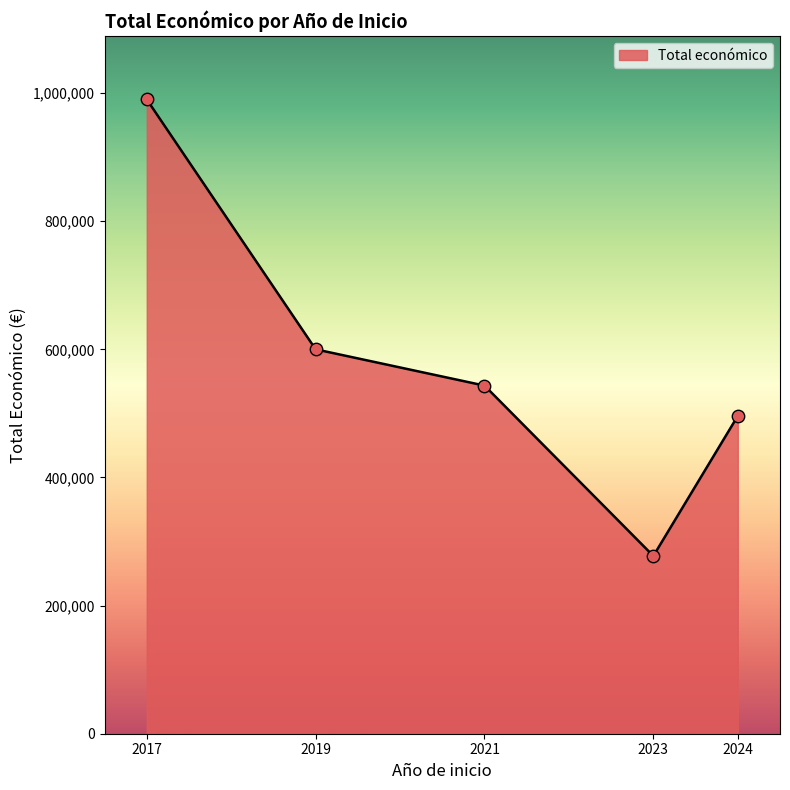

What is the lowest value of the Total económico series?

278347.3